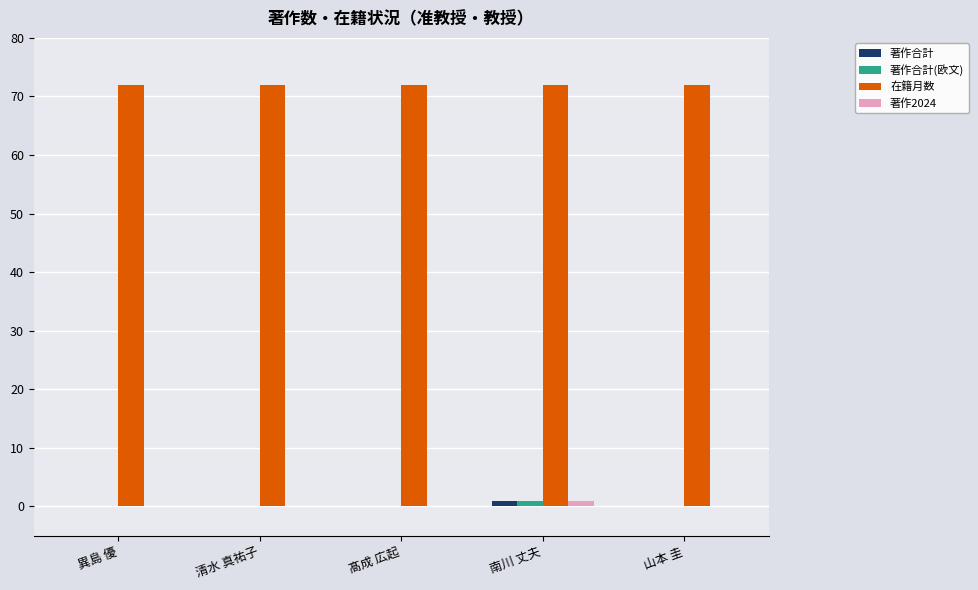

Reading left to right, what are all the values shown in this chart?

著作合計: 異島 優=0	清水 真祐子=0	髙成 広起=0	南川 丈夫=1	山本 圭=0
著作合計(欧文): 異島 優=0	清水 真祐子=0	髙成 広起=0	南川 丈夫=1	山本 圭=0
在籍月数: 異島 優=72	清水 真祐子=72	髙成 広起=72	南川 丈夫=72	山本 圭=72
著作2024: 異島 優=0	清水 真祐子=0	髙成 広起=0	南川 丈夫=1	山本 圭=0